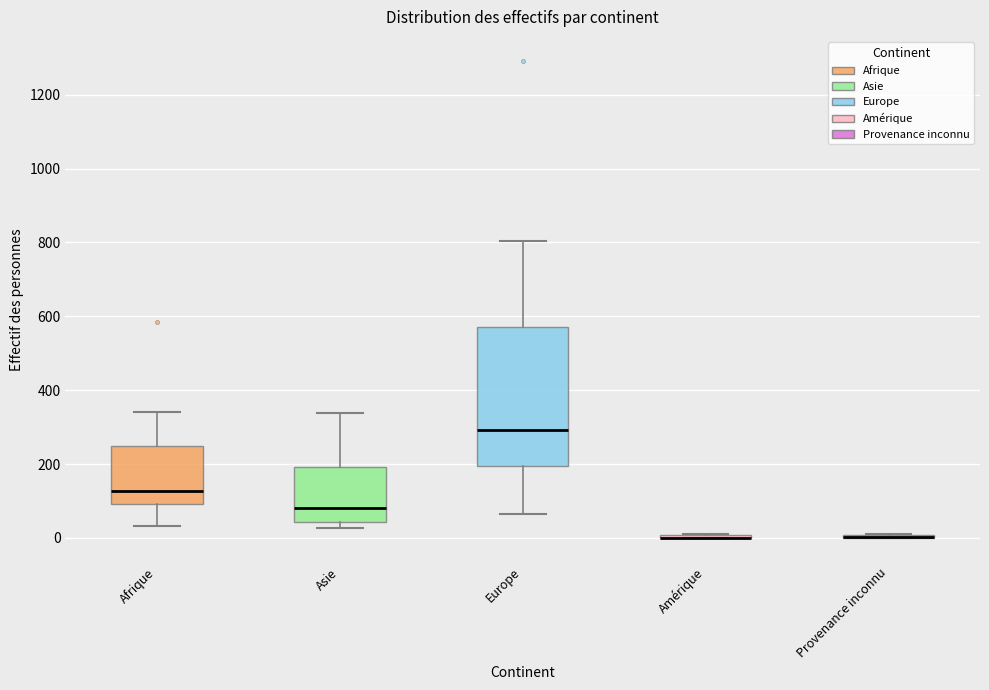

Which box is the tallest, from its lower edge to its upper edge?

Europe